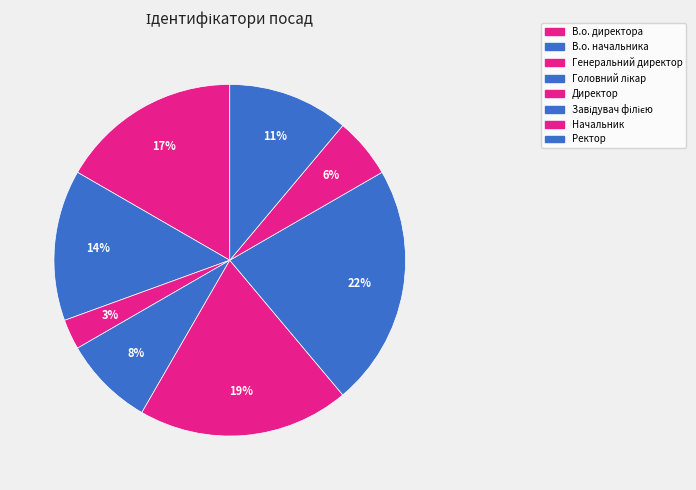

Count the number of slices in the pie.

8